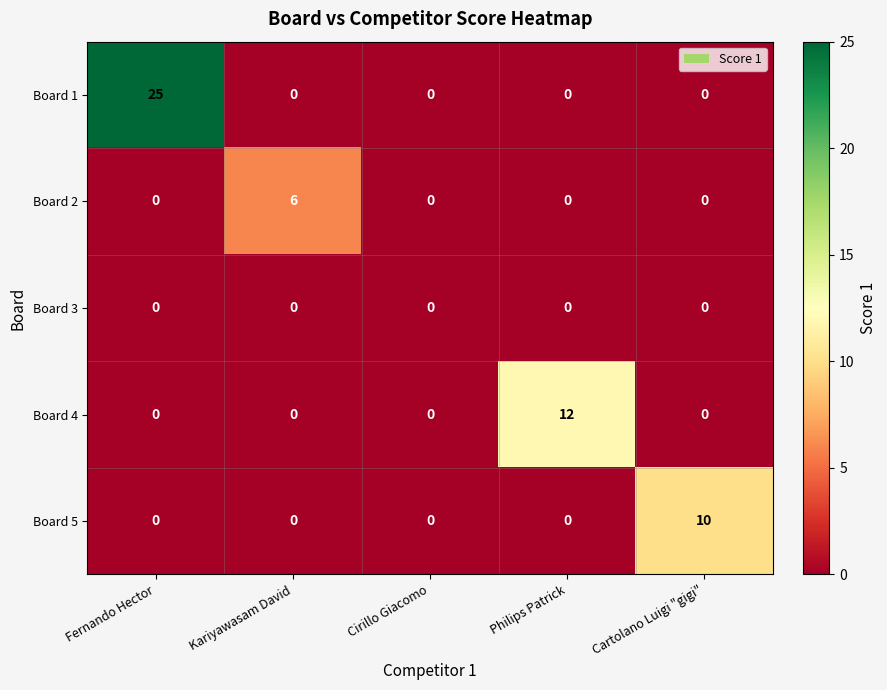

The value of Board 1 at Fernando Hector is 25. True or false?

True